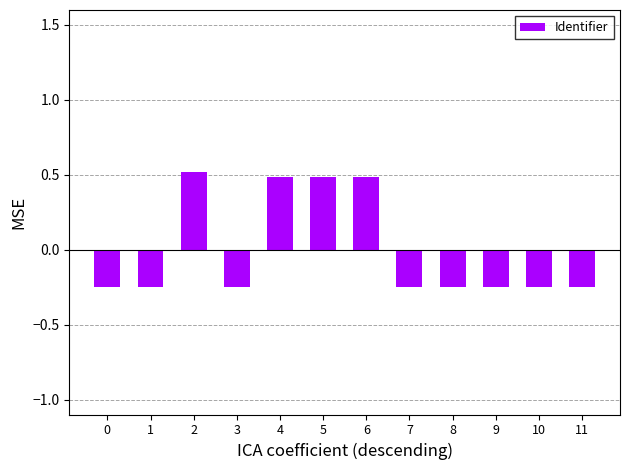

What is the value of the 7th bar from the left?

0.5